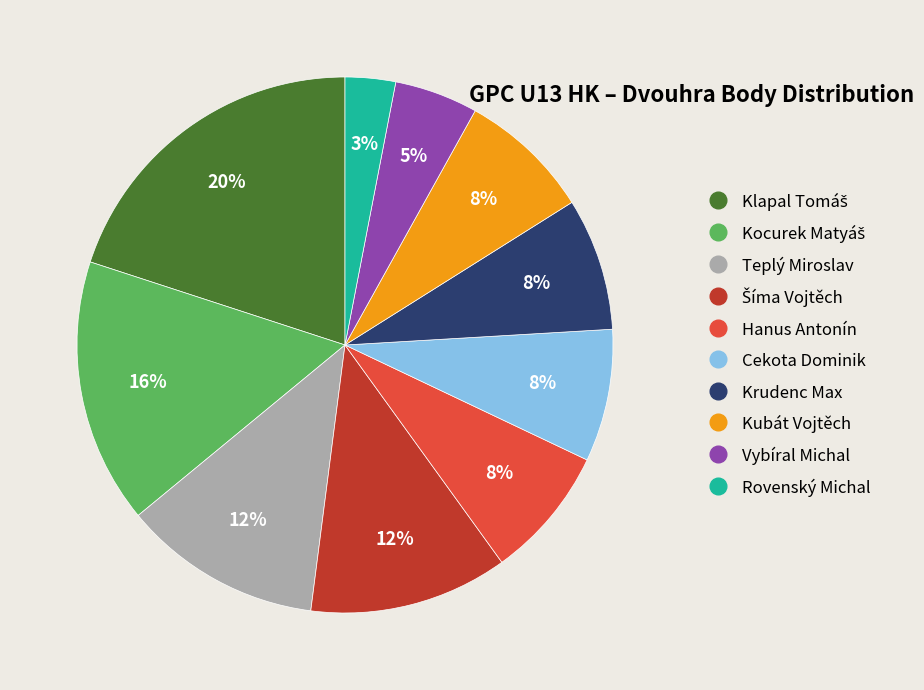

True or false: Kubát Vojtěch accounts for 2% of the total.

False